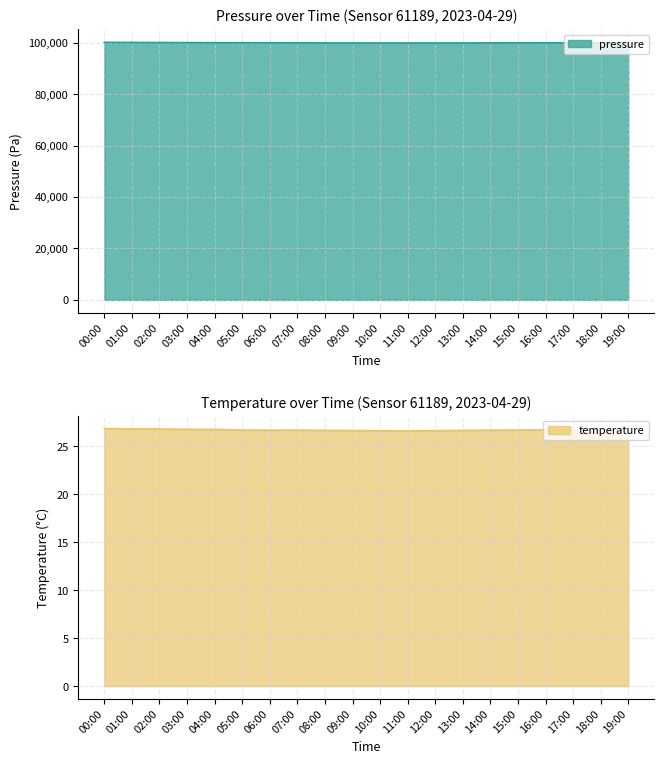

True or false: pressure and temperature cross at least once.

False